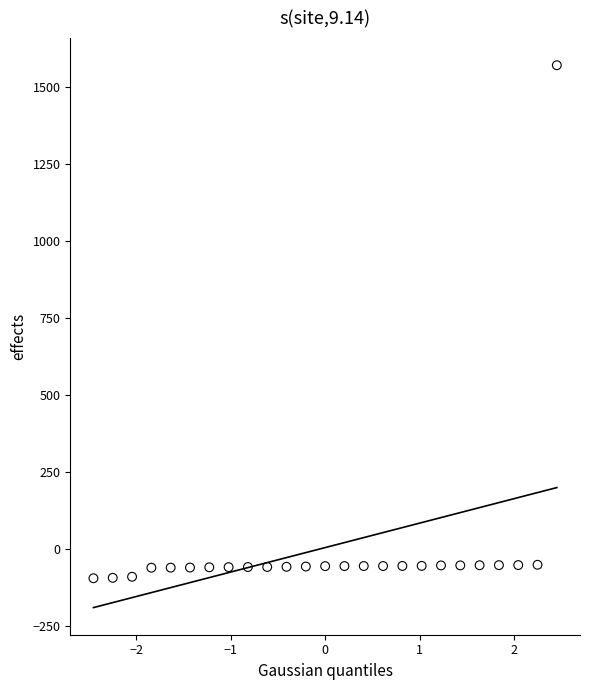

What is the range of Y values (max minus min)?

1667.5